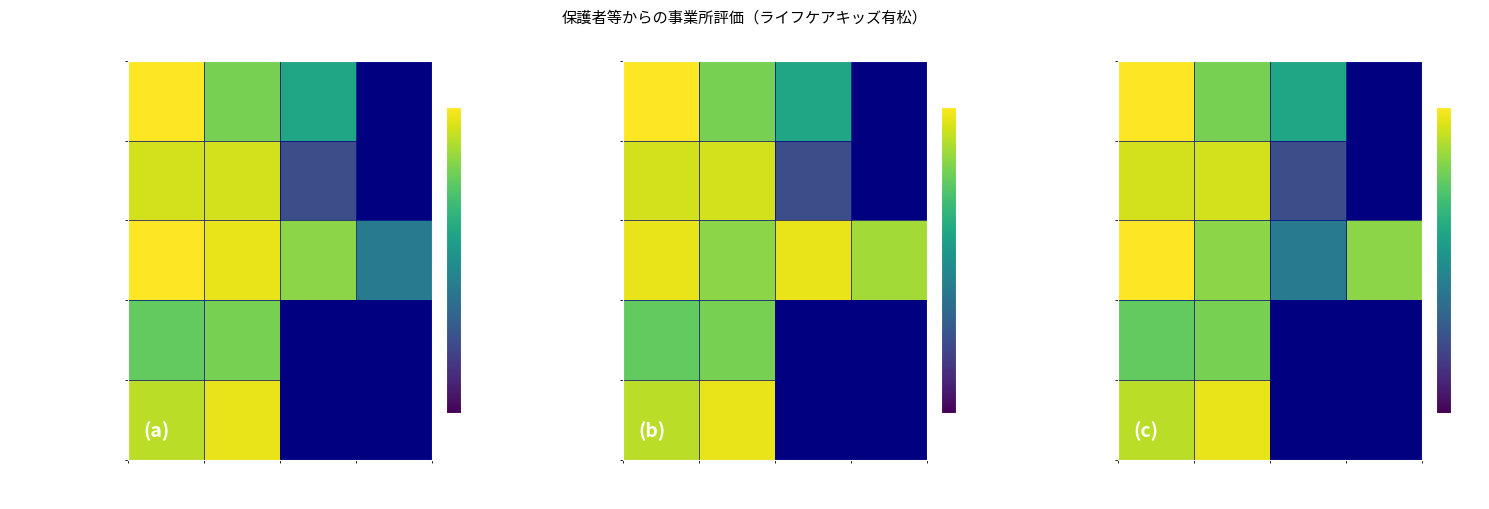

List the labels in order of 保護者への説明等 value, smallest first.

Q3, Q2, Q4, Q1